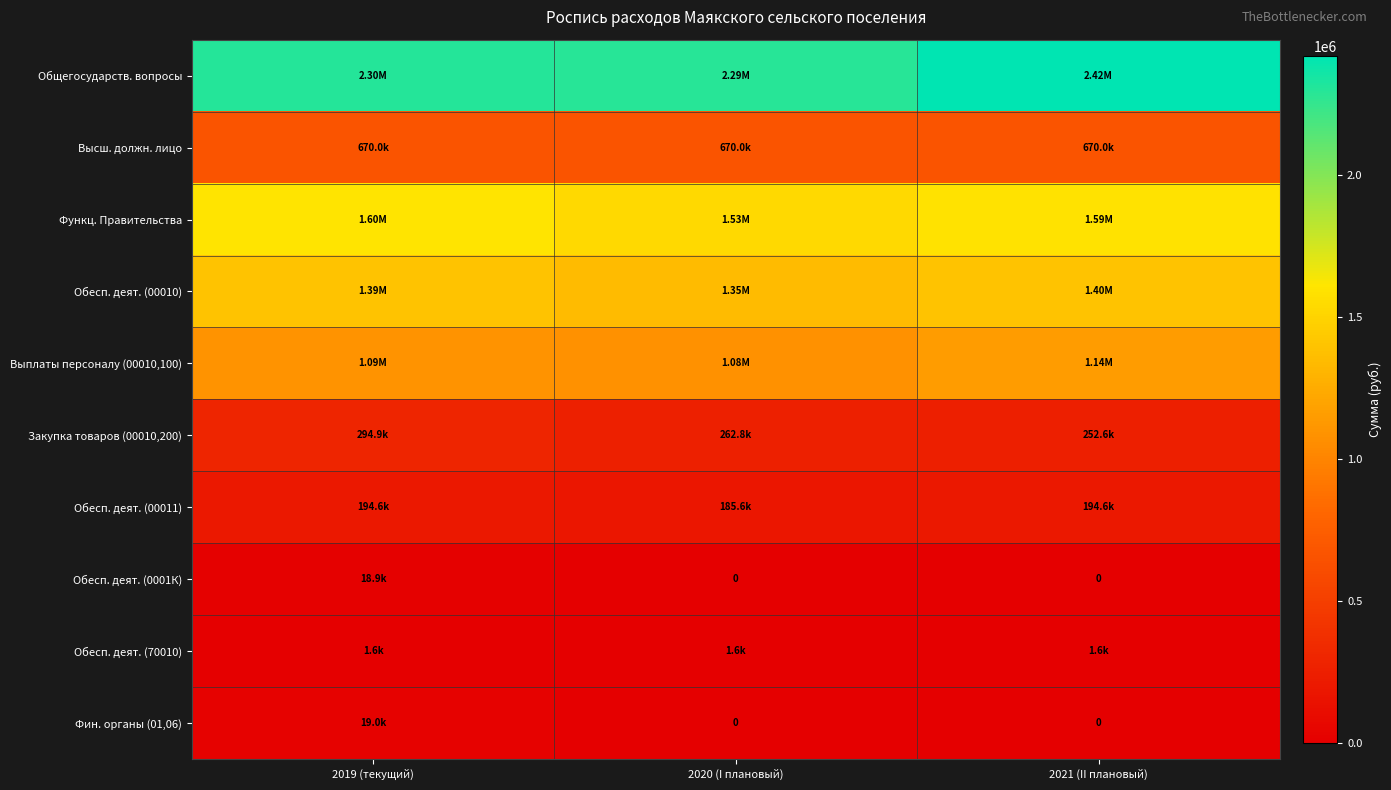

How many categories are shown in the chart?

3